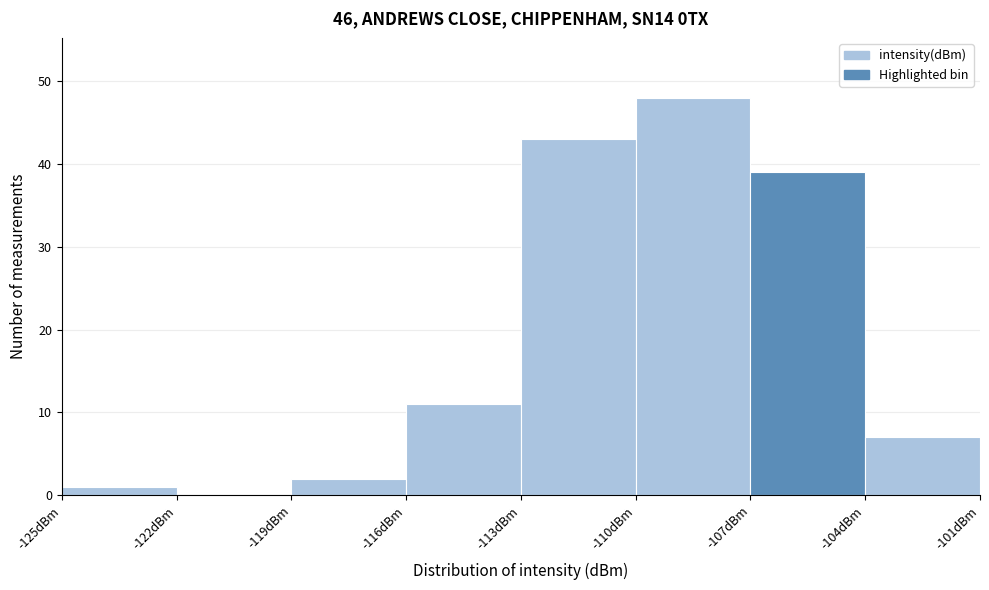

Reading left to right, transcribe this chart: for each bar, give the range it covers on the x-axis and its height. The values are not printed on the chart, so give them approximately, as read against the axis.

-125 to -122: 1
-122 to -119: 0
-119 to -116: 2
-116 to -113: 11
-113 to -110: 43
-110 to -107: 48
-107 to -104: 39
-104 to -101: 7